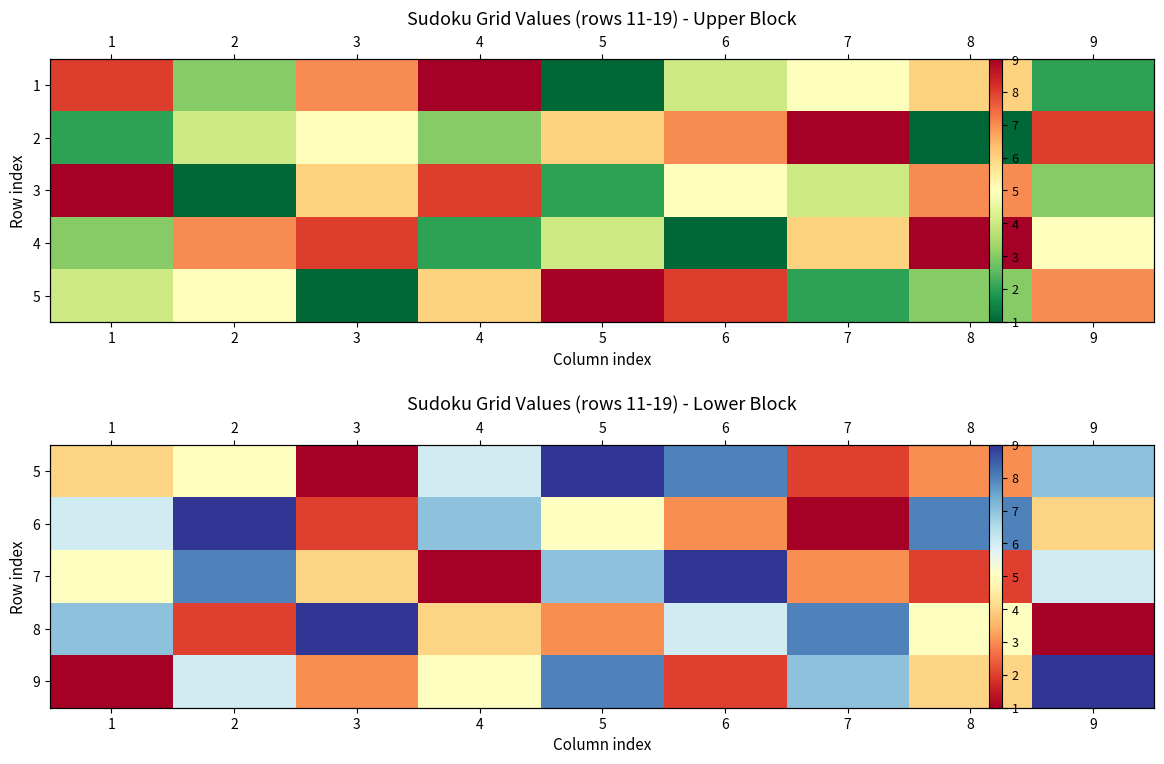

What is the difference between the 8 values at 8 and 7?

3